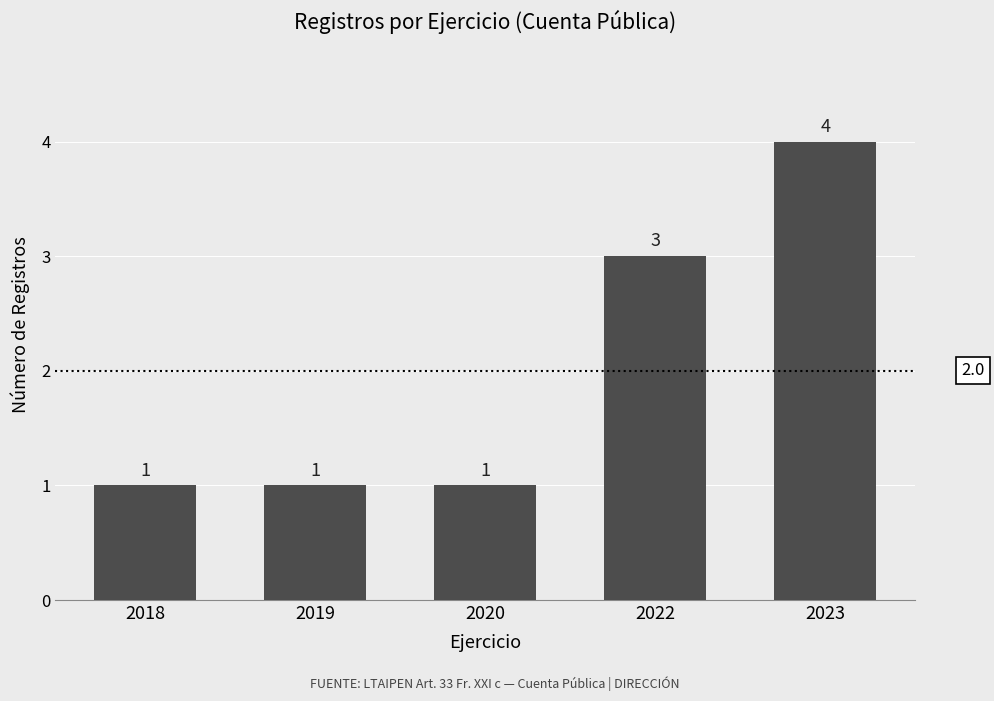

What is the value of the 3rd bar from the left?

1